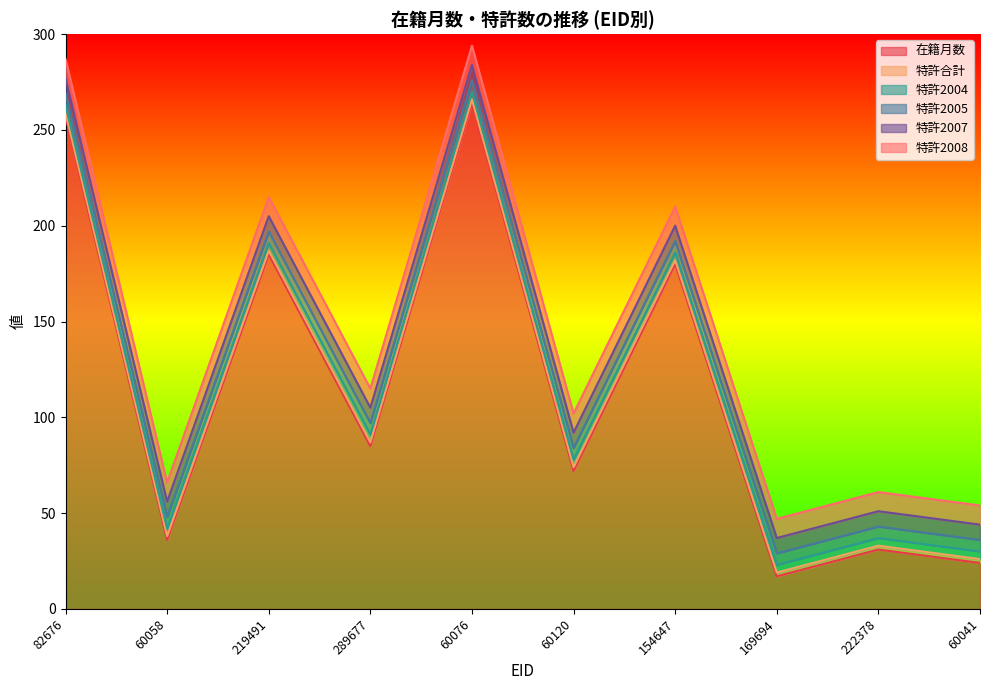

Which category has the highest value in the 在籍月数 series?

60076